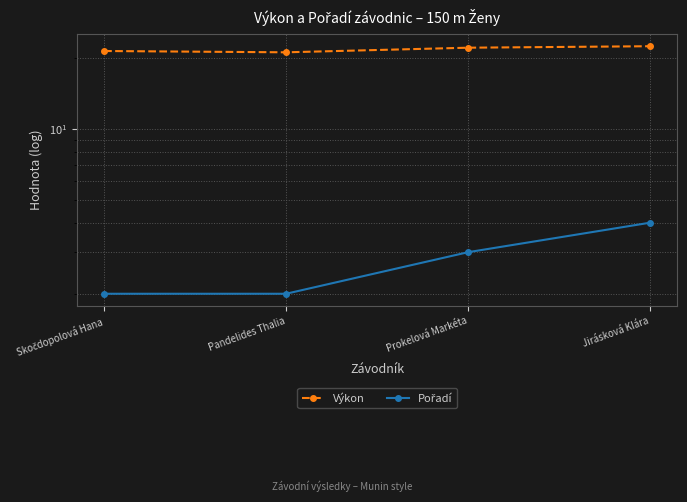

At which category does the chart reach its minimum across all series?

Skočdopolová Hana